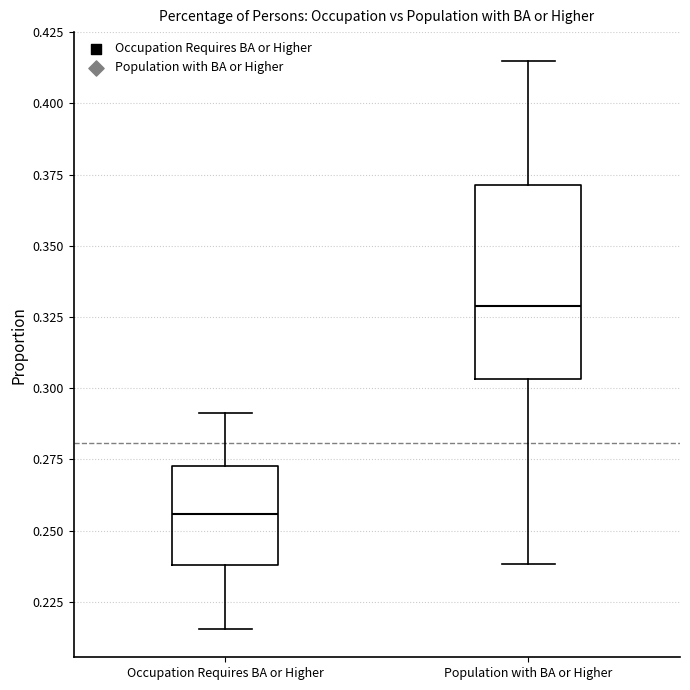

Where does the median line of the box for Population with BA or Higher sit on the y-axis? The values are not printed on the chart, so give them approximately, as read against the axis.

0.330